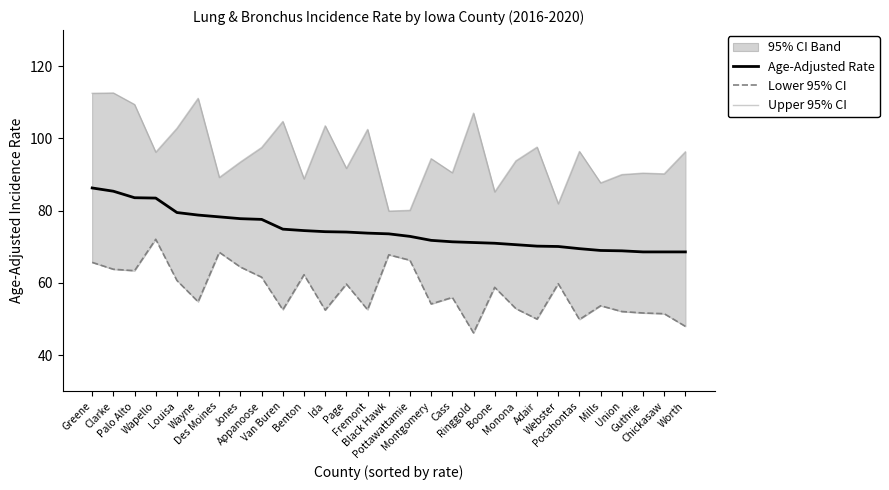

How many values in the Lower 95% CI series exceed 56?

14